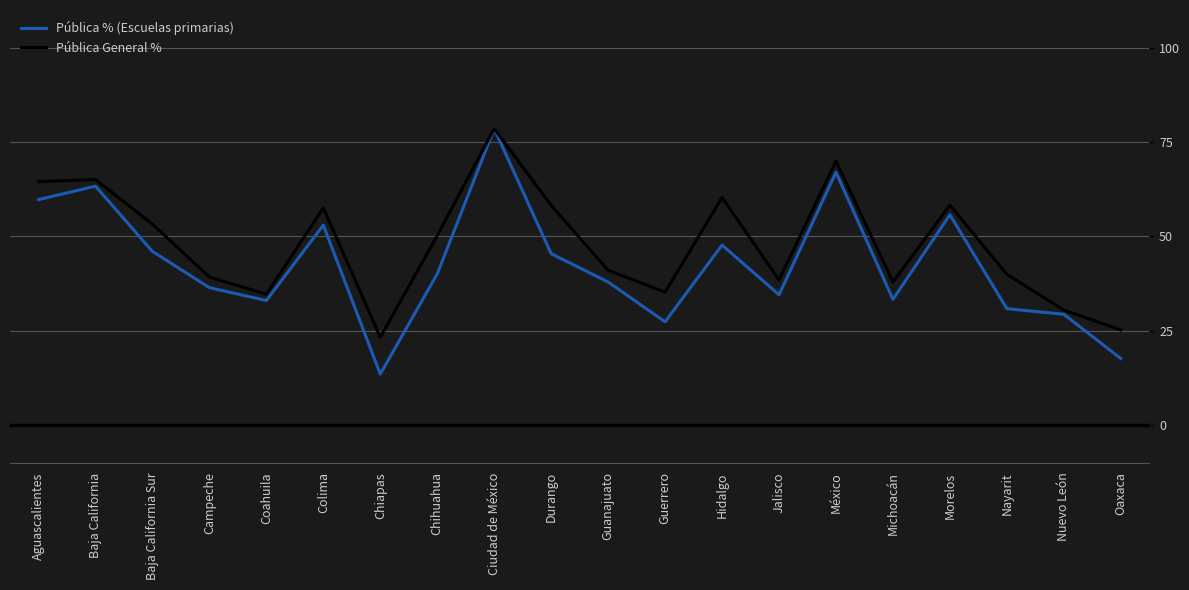

Which series has the largest range (max minus min)?

Pública % (Escuelas primarias)